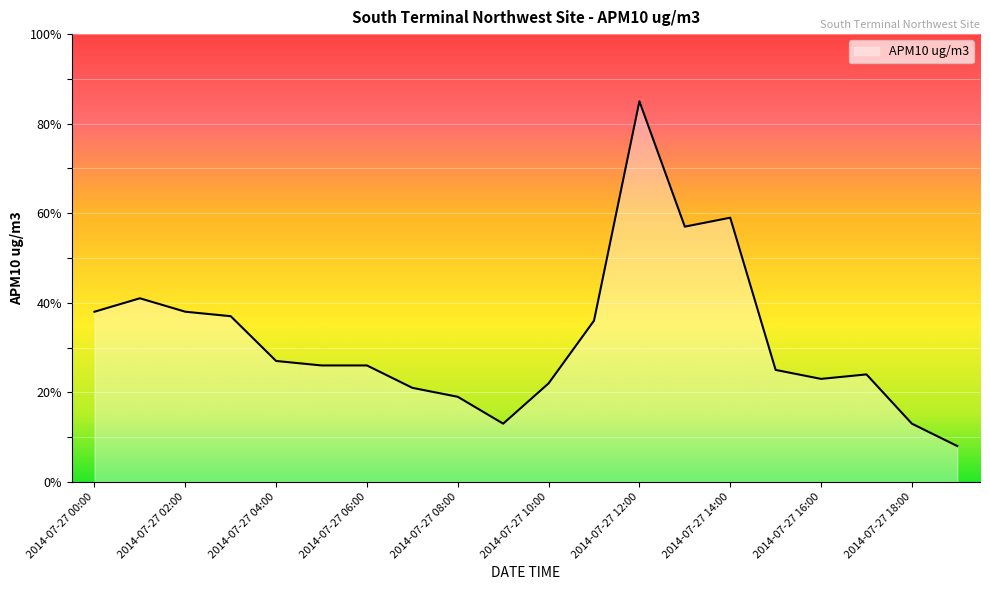

What is the difference between the maximum and minimum values?

77